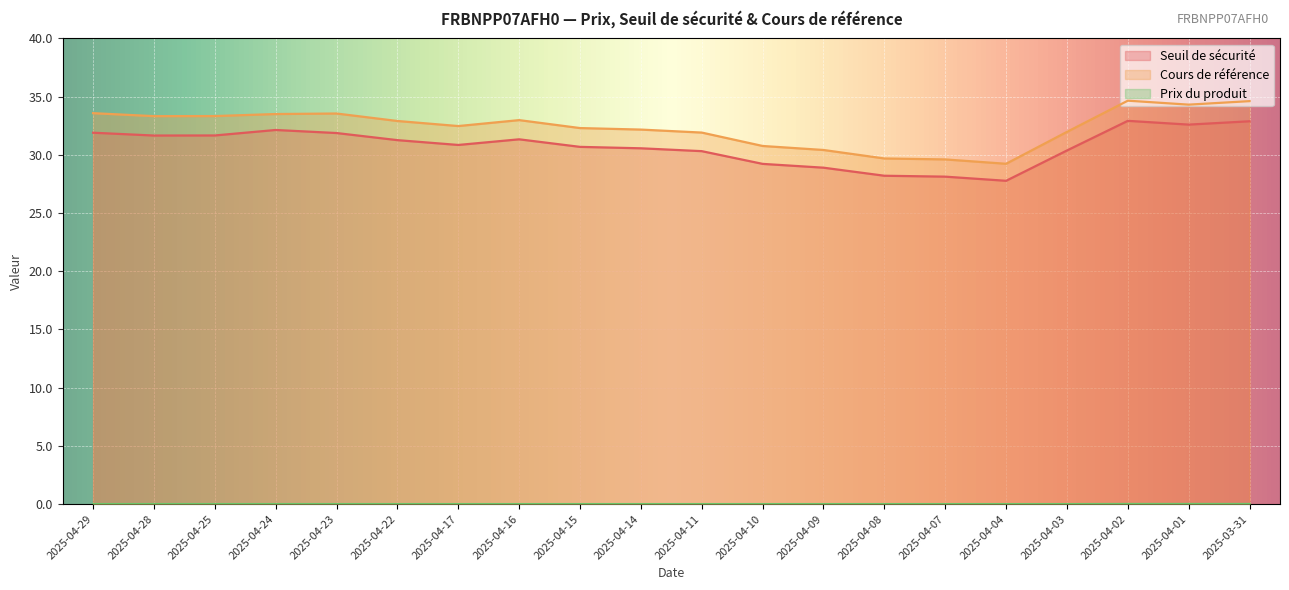

Reading left to right, what are all the values shown in this chart?

Seuil de sécurité: 2025-04-29=31.9	2025-04-28=31.7	2025-04-25=31.7	2025-04-24=32.1	2025-04-23=31.9	2025-04-22=31.3	2025-04-17=30.8	2025-04-16=31.3	2025-04-15=30.7	2025-04-14=30.6	2025-04-11=30.3	2025-04-10=29.2	2025-04-09=28.9	2025-04-08=28.2	2025-04-07=28.1	2025-04-04=27.8	2025-04-03=30.4	2025-04-02=32.9	2025-04-01=32.6	2025-03-31=32.9
Cours de référence: 2025-04-29=33.6	2025-04-28=33.3	2025-04-25=33.3	2025-04-24=33.5	2025-04-23=33.5	2025-04-22=32.9	2025-04-17=32.5	2025-04-16=33.0	2025-04-15=32.3	2025-04-14=32.2	2025-04-11=31.9	2025-04-10=30.8	2025-04-09=30.4	2025-04-08=29.7	2025-04-07=29.6	2025-04-04=29.2	2025-04-03=32.0	2025-04-02=34.6	2025-04-01=34.3	2025-03-31=34.6
Prix du produit: 2025-04-29=0.0	2025-04-28=0.0	2025-04-25=0.0	2025-04-24=0.0	2025-04-23=0.0	2025-04-22=0.0	2025-04-17=0.0	2025-04-16=0.0	2025-04-15=0.0	2025-04-14=0.0	2025-04-11=0.0	2025-04-10=0.0	2025-04-09=0.0	2025-04-08=0.0	2025-04-07=0.0	2025-04-04=0.0	2025-04-03=0.0	2025-04-02=0.0	2025-04-01=0.0	2025-03-31=0.0